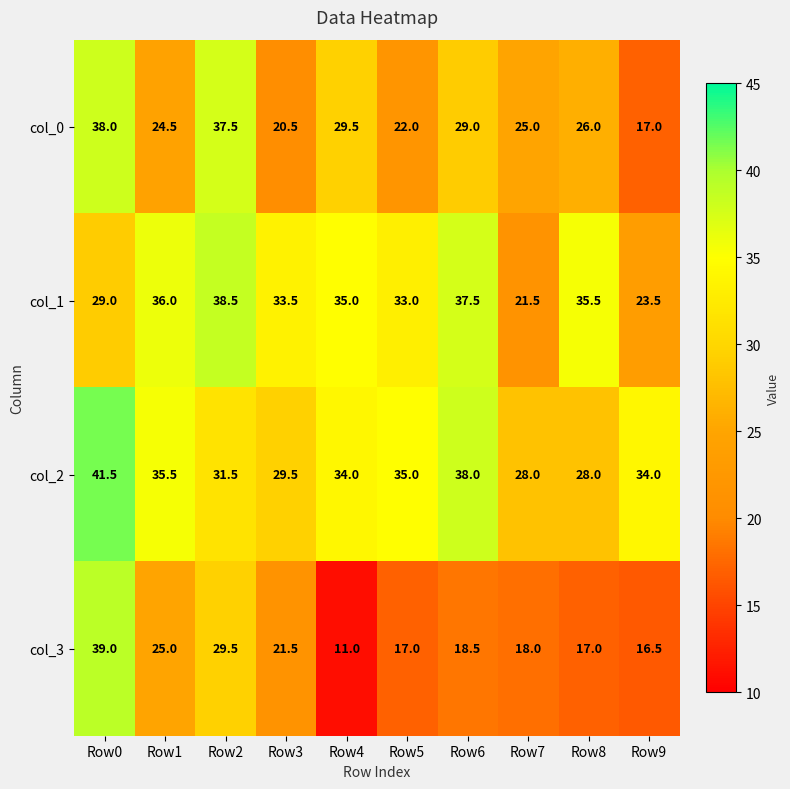

What is the spread (max minus min) of values at Row3?

13.0